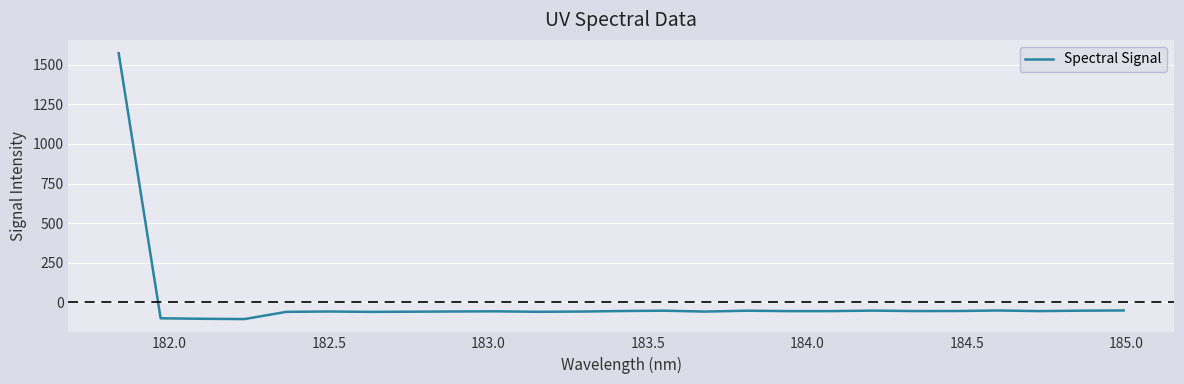

What is the maximum value shown in the chart?

1573.3